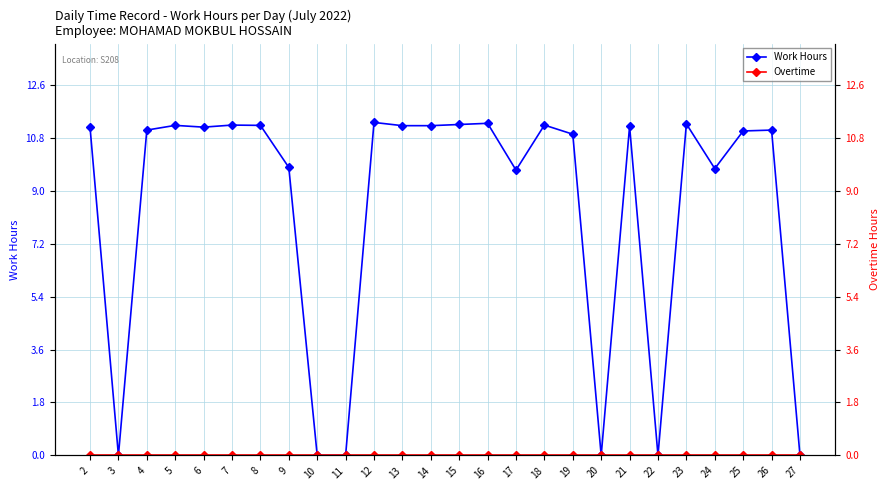

True or false: Overtime and Work Hours intersect in this chart.

False